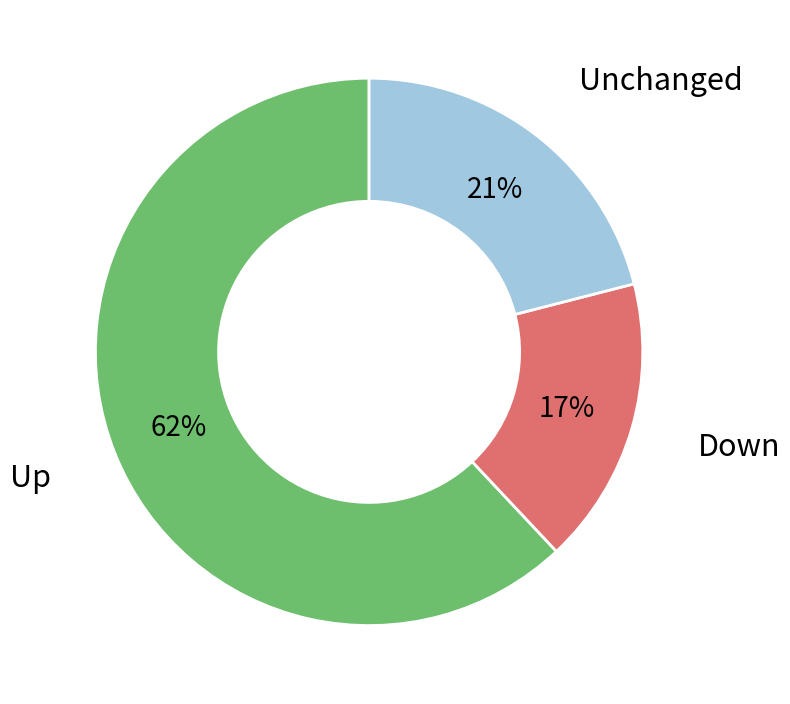

Count the number of slices in the pie.

3